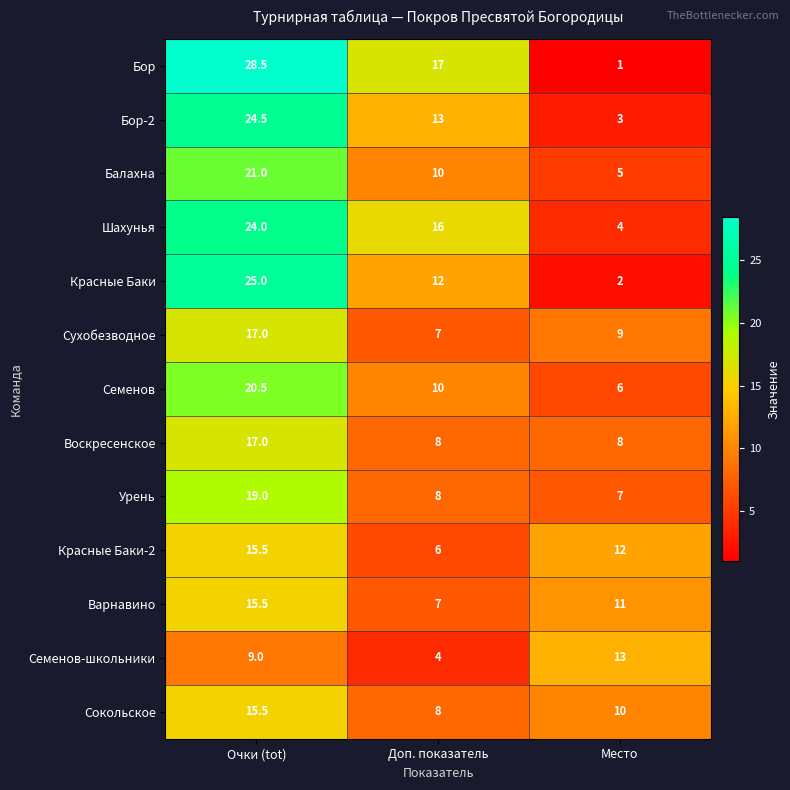

At Место, list the series in order from largest to smallest.

Семенов-школьники, Красные Баки-2, Варнавино, Сокольское, Сухобезводное, Воскресенское, Урень, Семенов, Балахна, Шахунья, Бор-2, Красные Баки, Бор